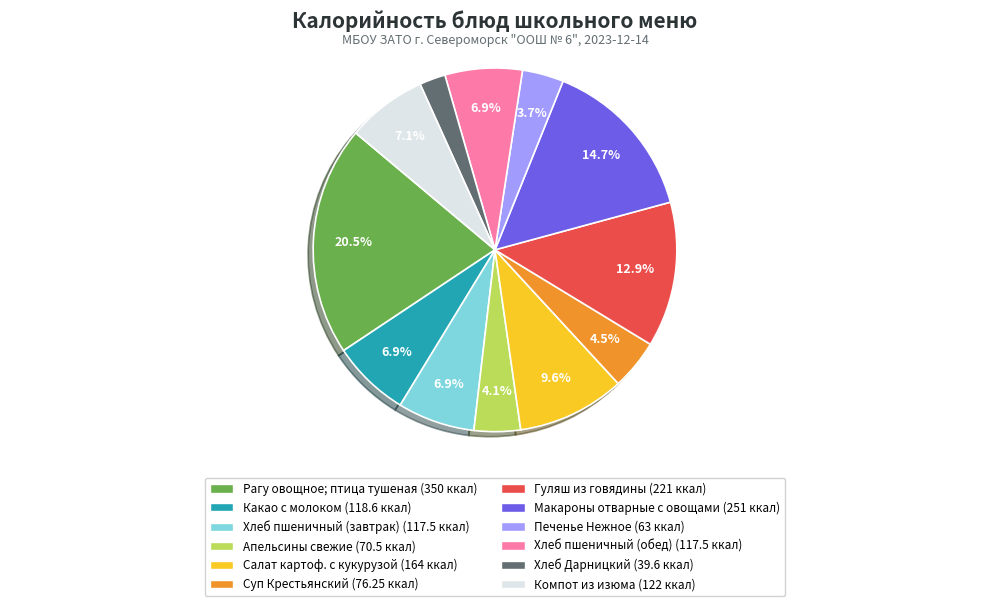

Which has a higher value, Гуляш из говядины or Какао с молоком?

Гуляш из говядины